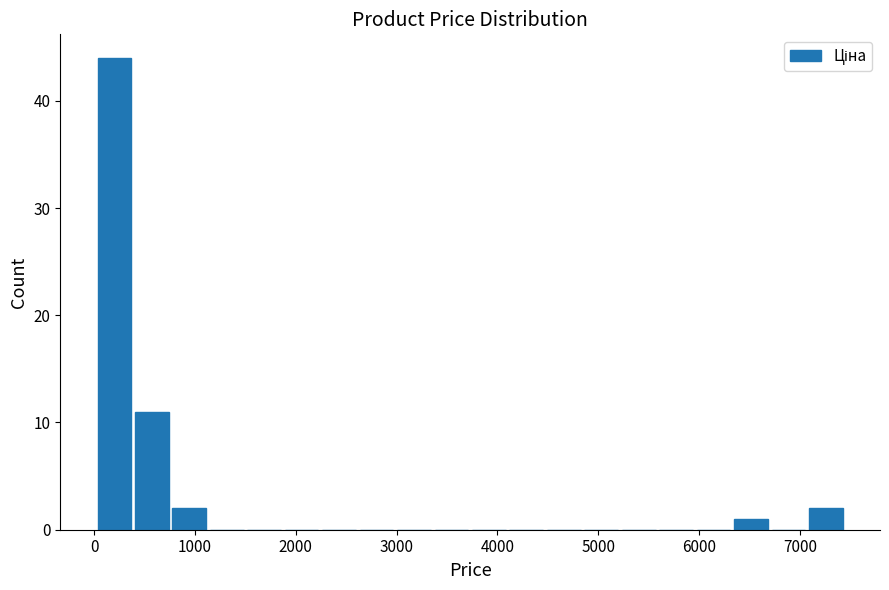

Around what value on the x-axis is the tallest bar? Give the approximate position of its centre, as read against the axis.

200